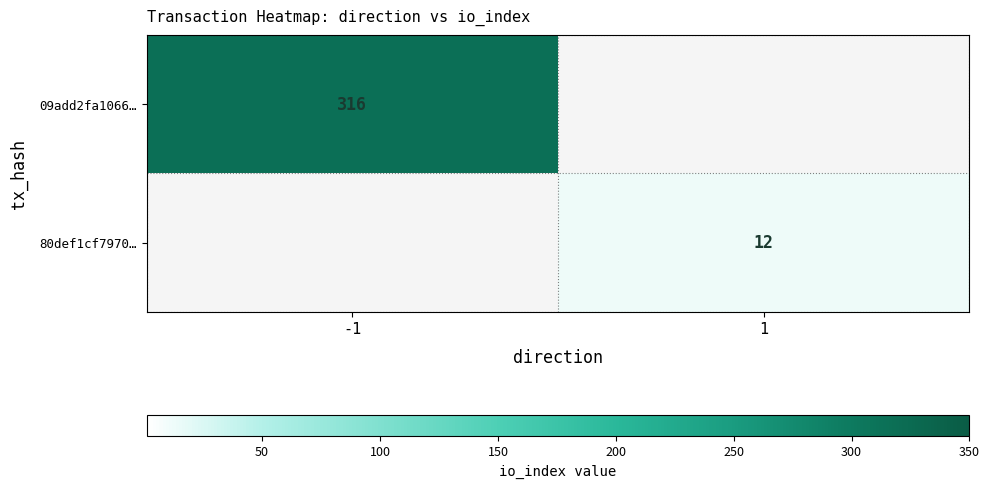

True or false: 09add2fa1066… has a value of 316 at -1.

True